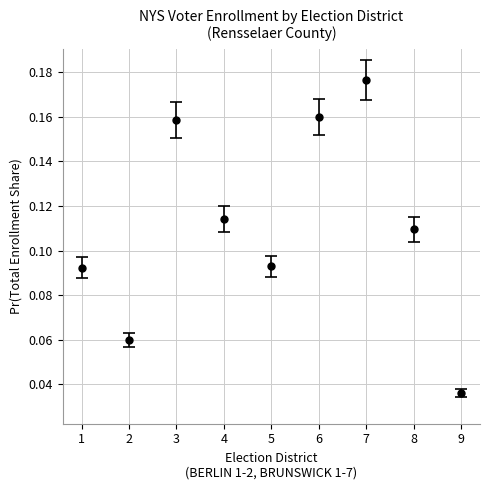

How many data points does each series have?

9